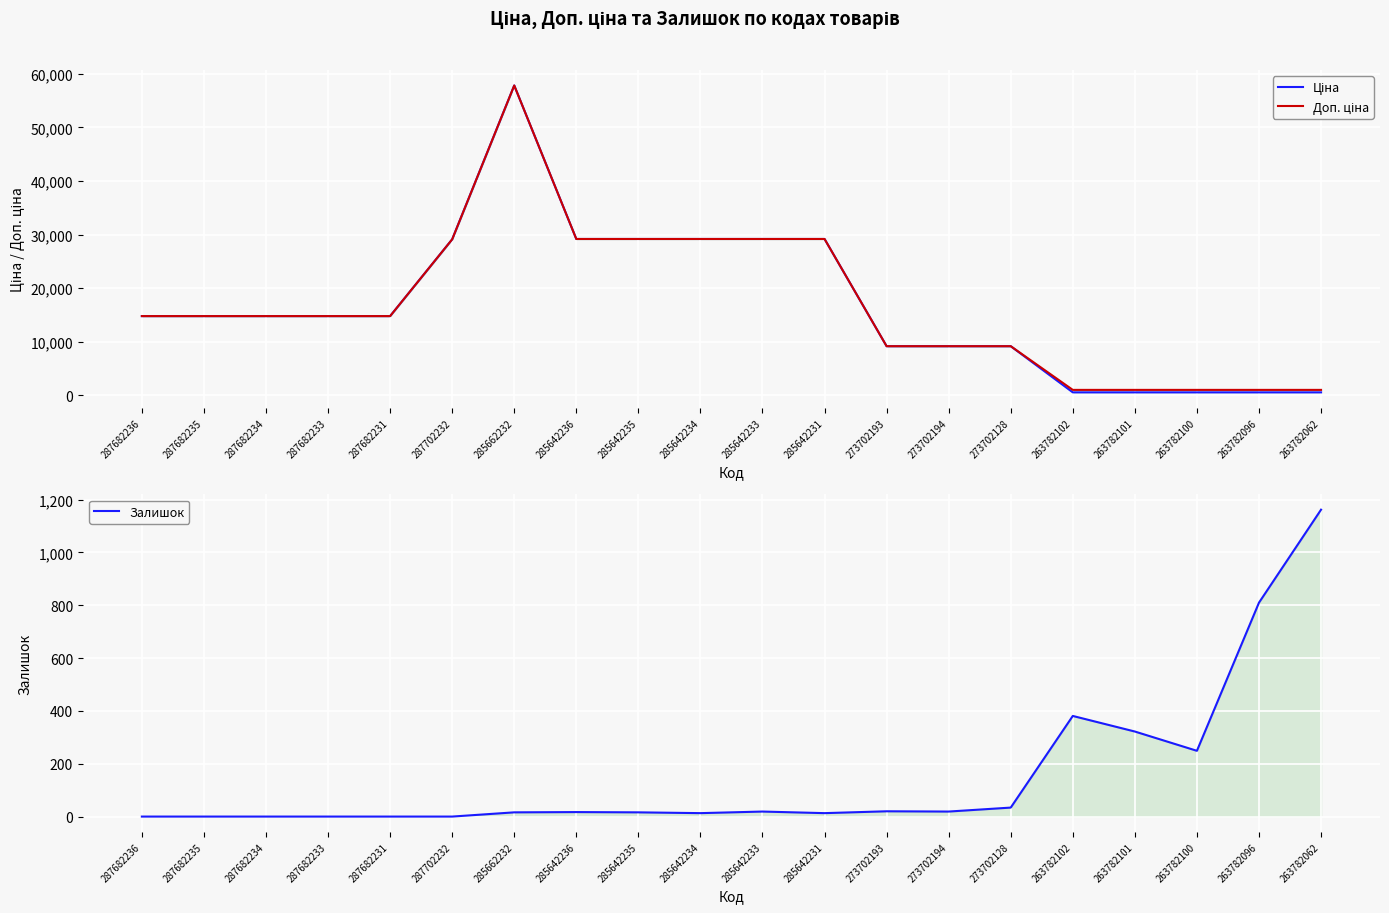

How many categories are shown in the chart?

20